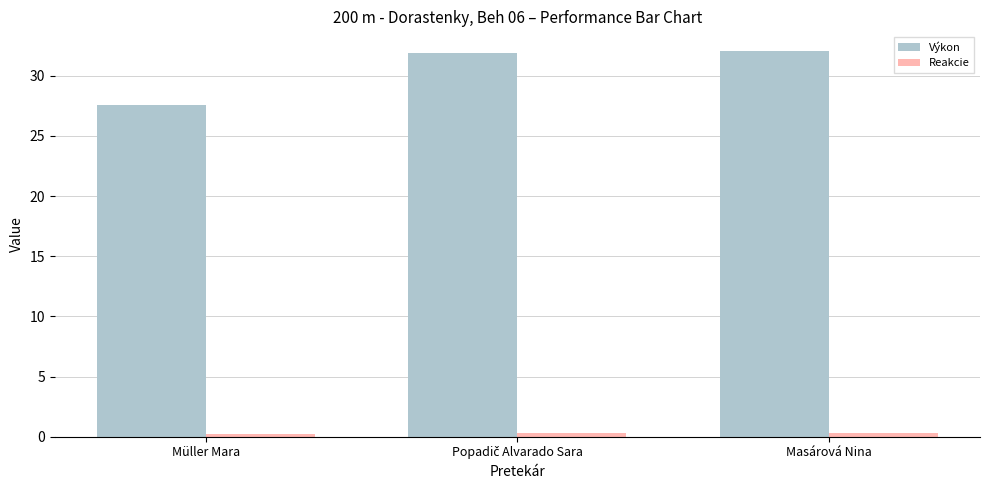

How many bars are there in each group?

2